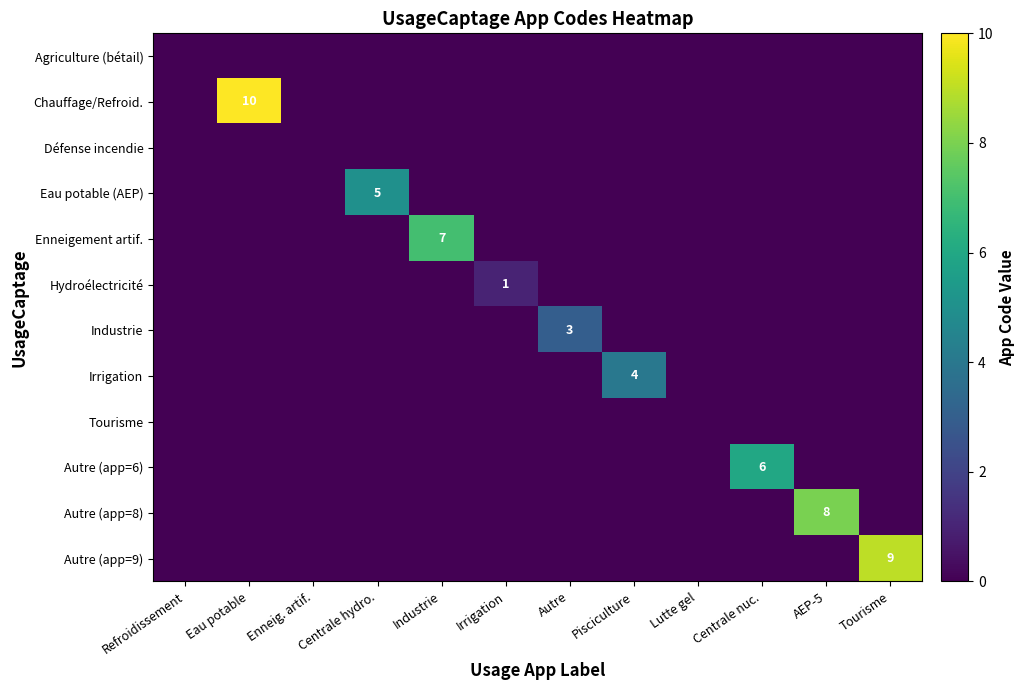

Is it true that Eau potable (AEP) equals 7 at Centrale hydro.?

False